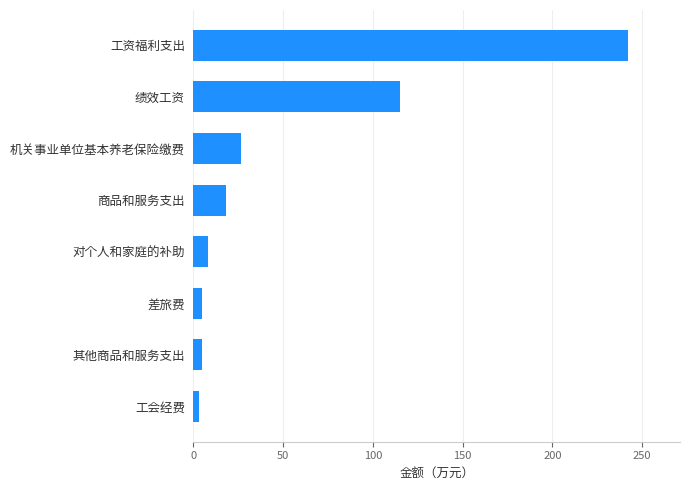

Is it true that the value at 机关事业单位基本养老保险缴费 is 45.3?

False